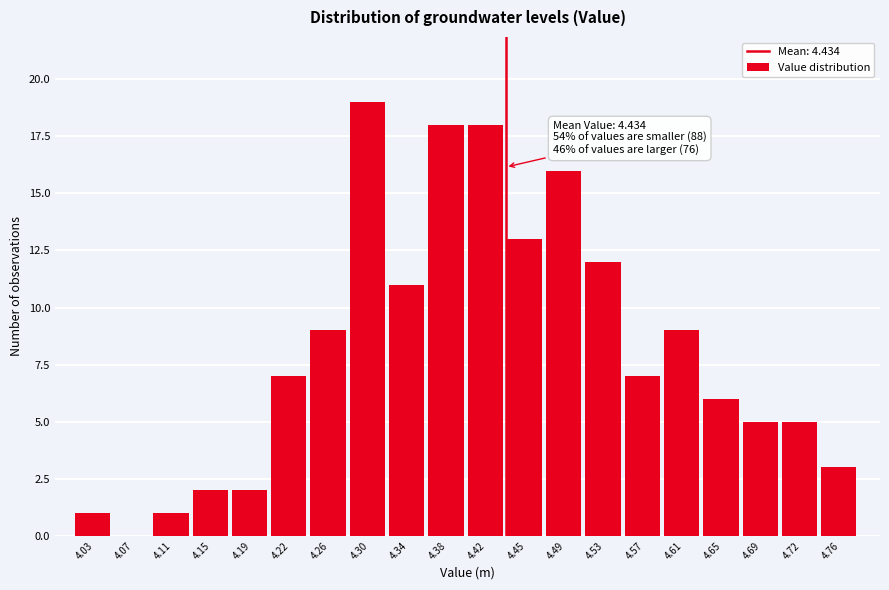

Over which range of the x-axis is the bar tallest?

4.280 to 4.320